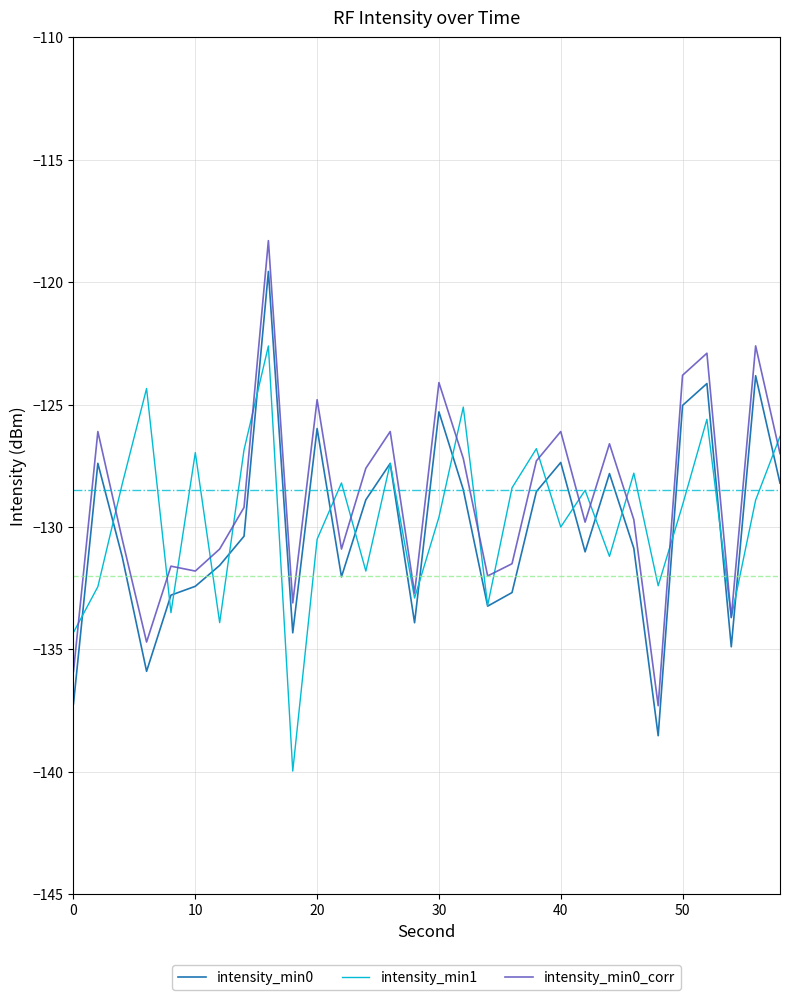

List the series in order of their peak value, highest first.

intensity_min0_corr, intensity_min0, intensity_min1